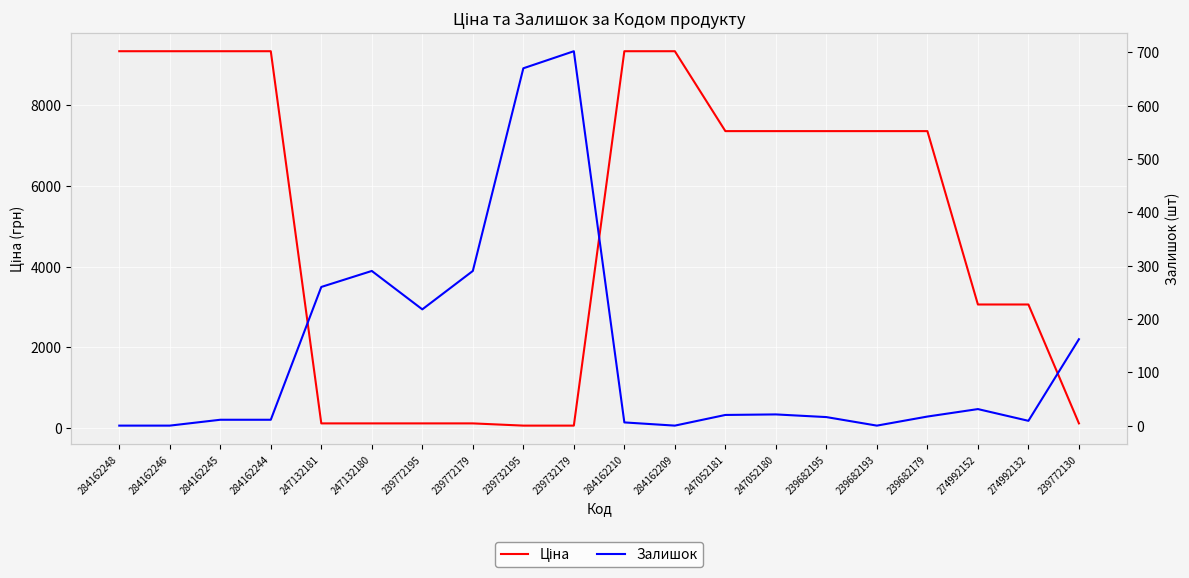

How many times do Залишок and Ціна cross each other?

3